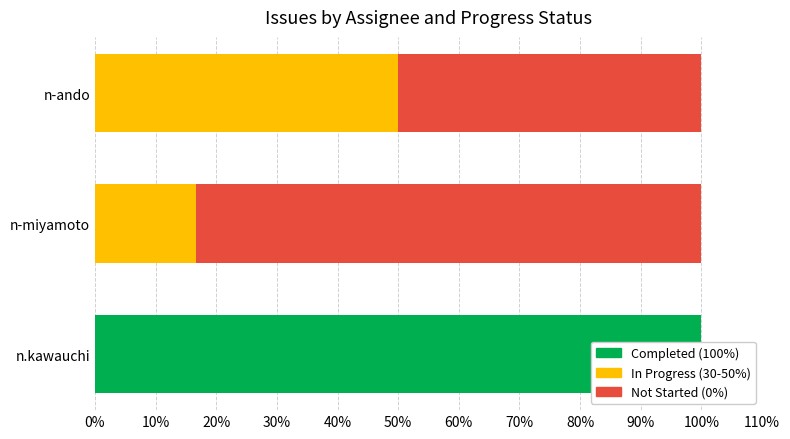

Rank the series by their maximum value, from highest to lowest.

Completed (100%), Not Started (0%), In Progress (30-50%)